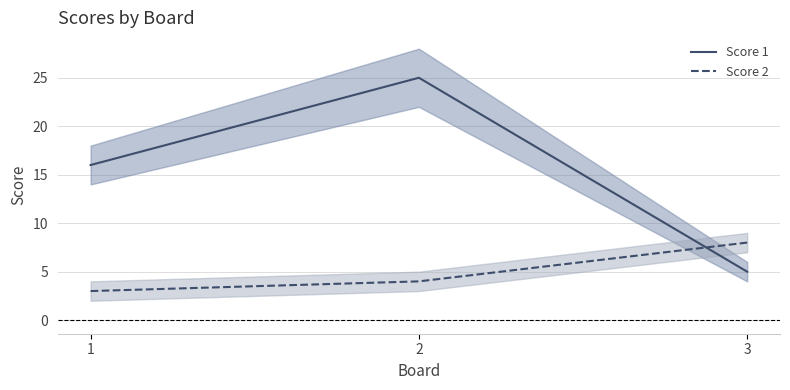

What is the average value of the Score 2 series?

5